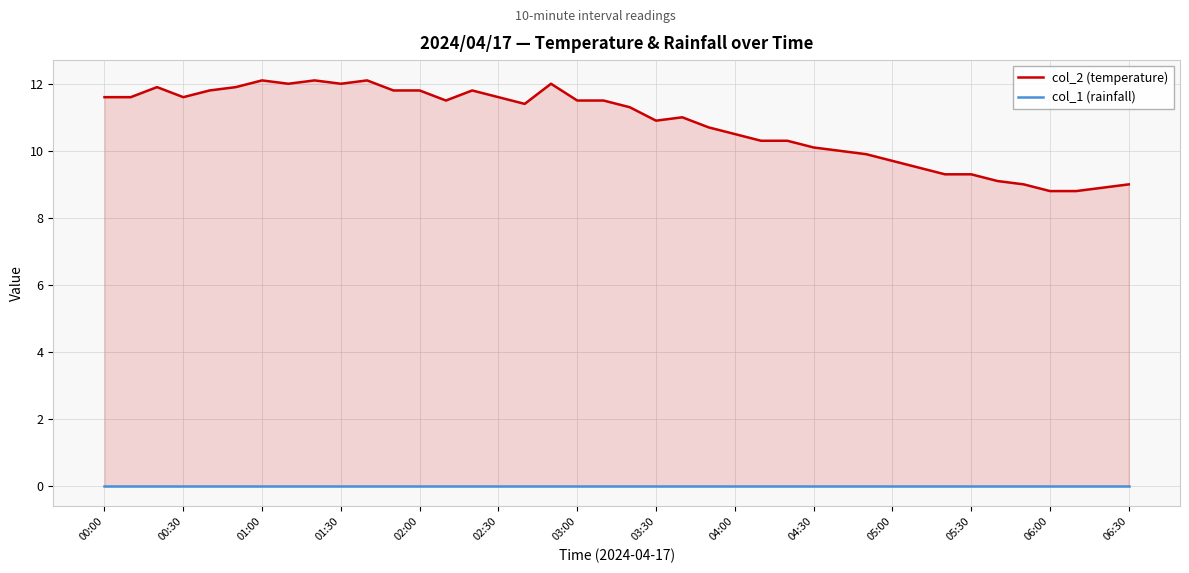

What are all the series names shown in the legend?

col_2 (temperature), col_1 (rainfall)